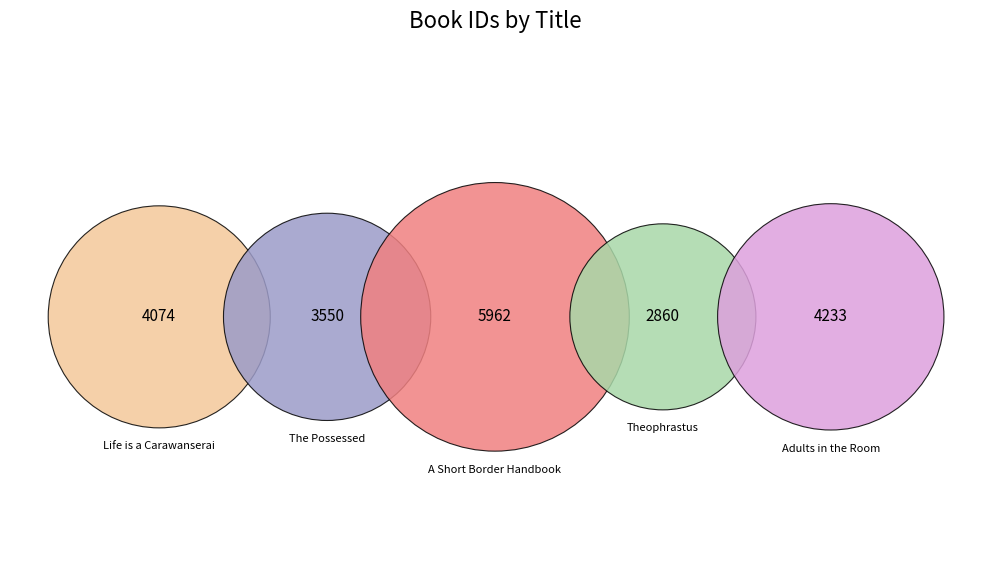

Does any single category account for the majority?

No